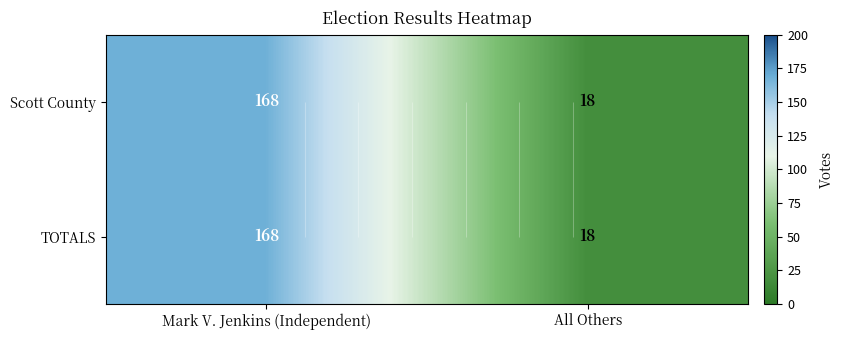

Count the number of categories in the chart.

2